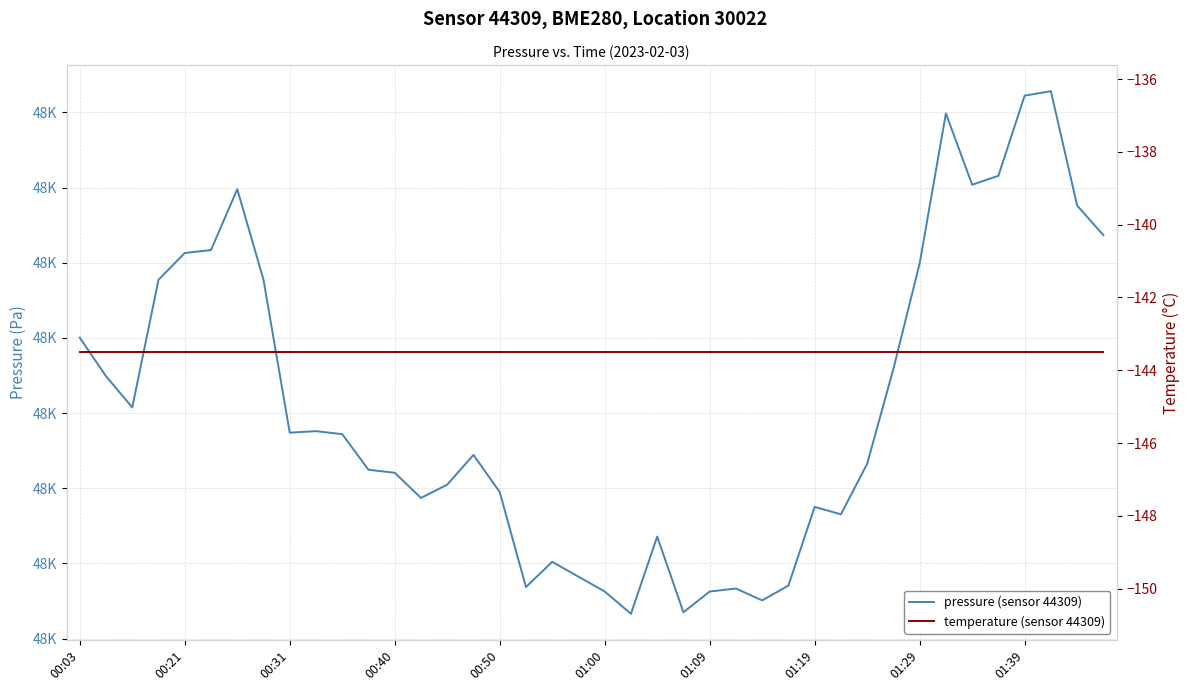

What is the total value across all series at 01:00?

47719.0